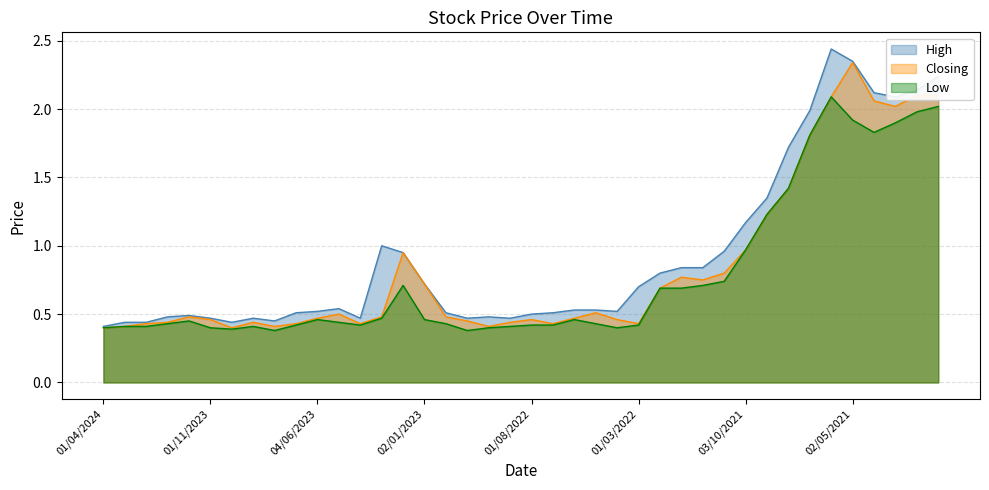

What is the sum of all High values?

37.1